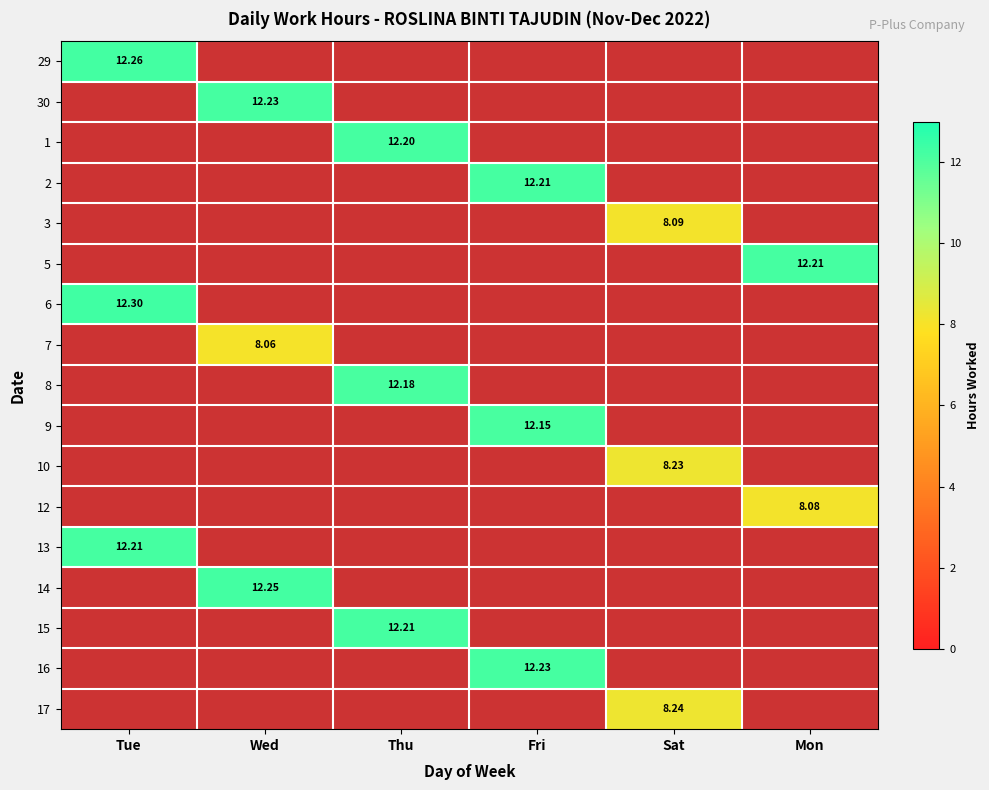

At how many categories does at least one series exceed 10?

5